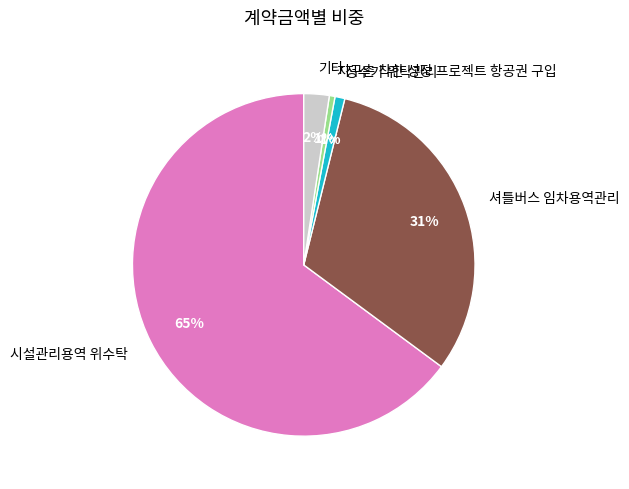

Does 셔틀버스 임차용역관리 account for over 50% of the chart?

No